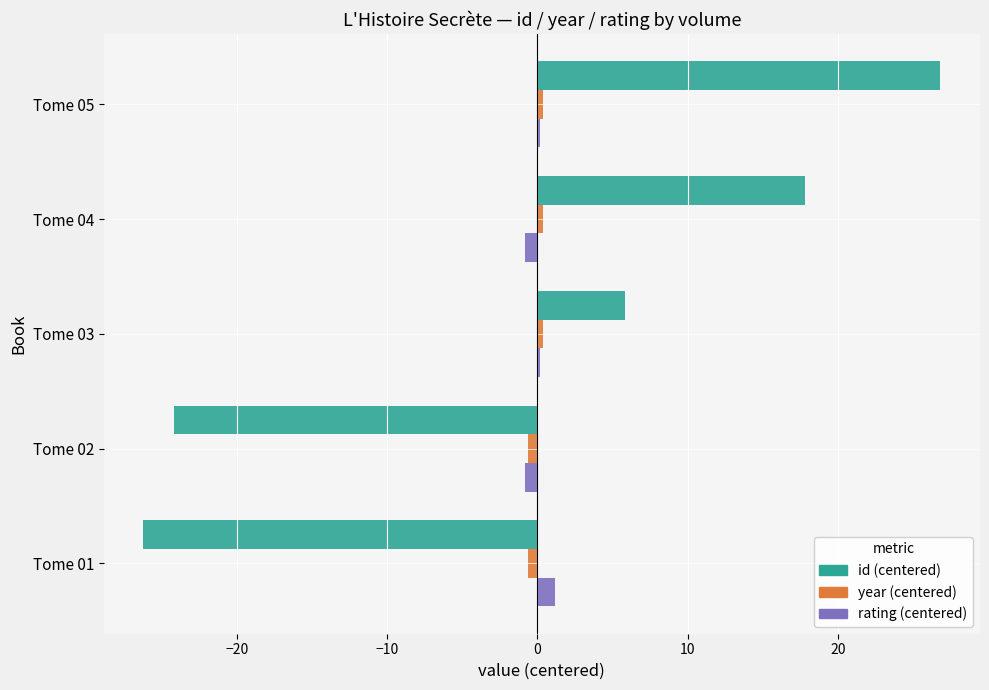

True or false: rating (centered) has a value of 0.2 at Tome 03.

True